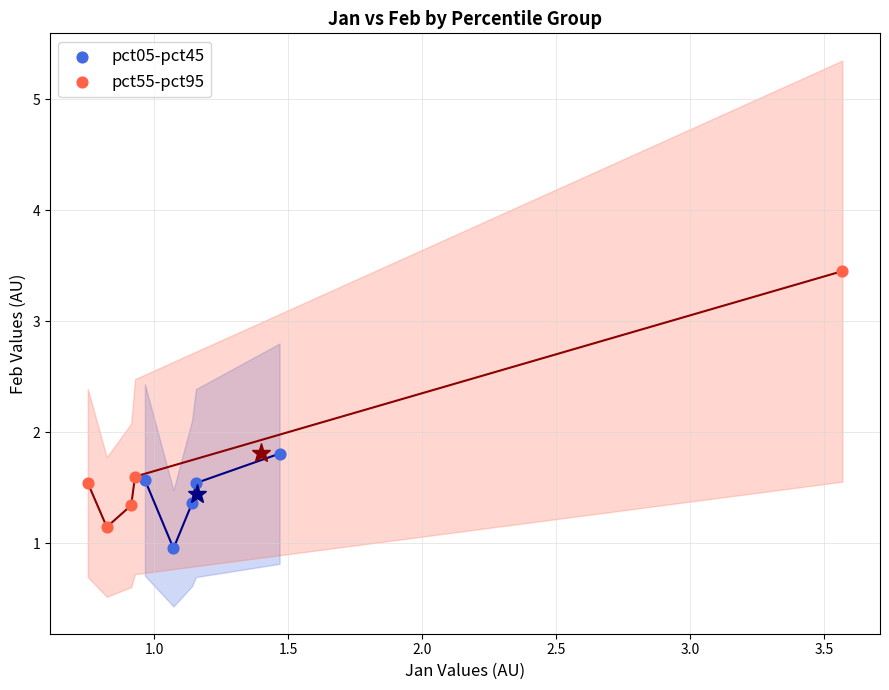

Which series reaches the maximum Y coordinate?

pct55-pct95